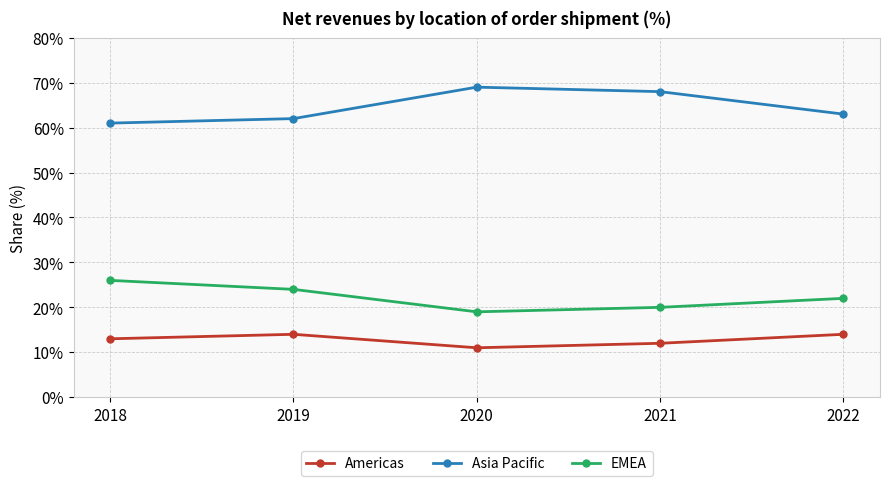

At which category does EMEA reach its first local valley?

2020